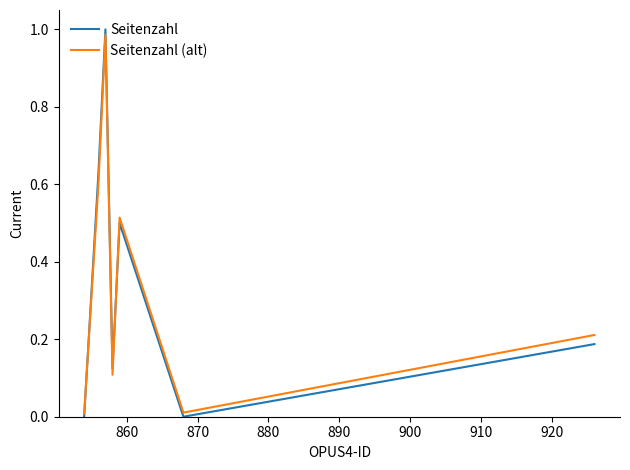

How many lines are shown in the chart?

2